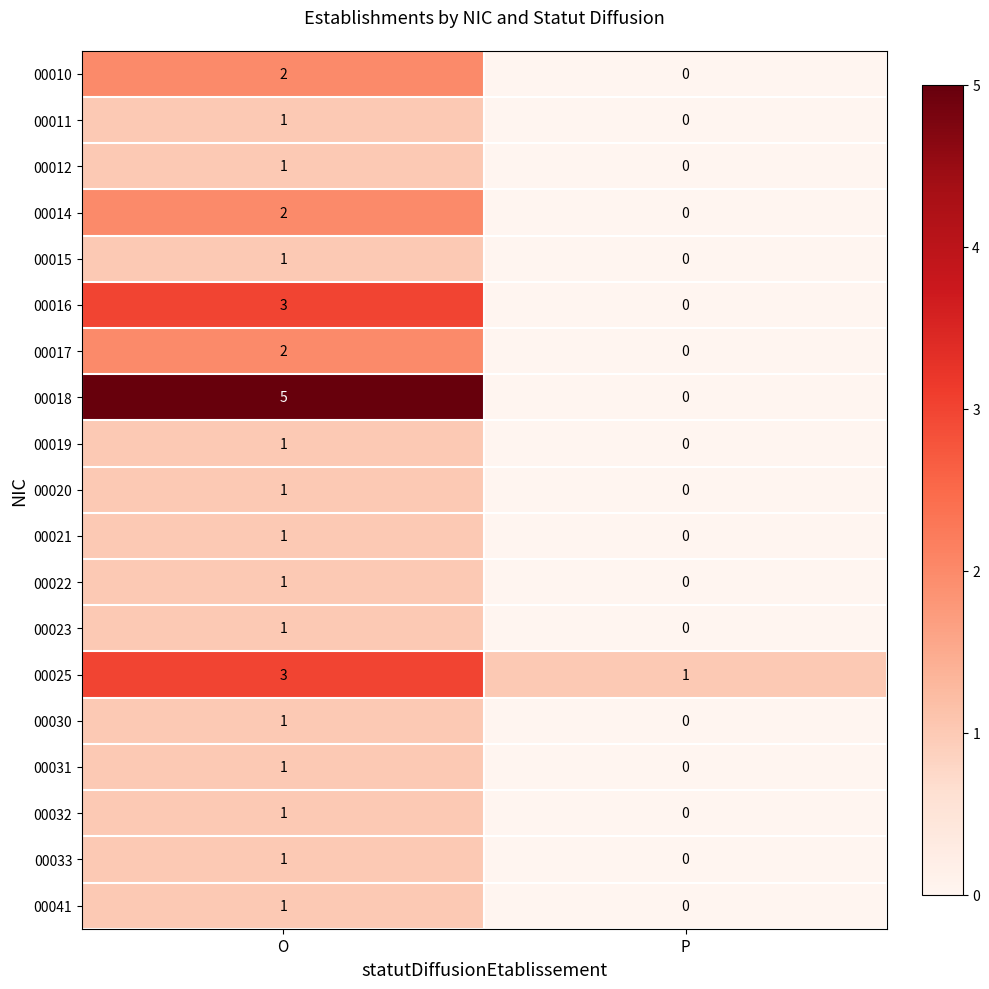

At which category is the sum across all series the highest?

O